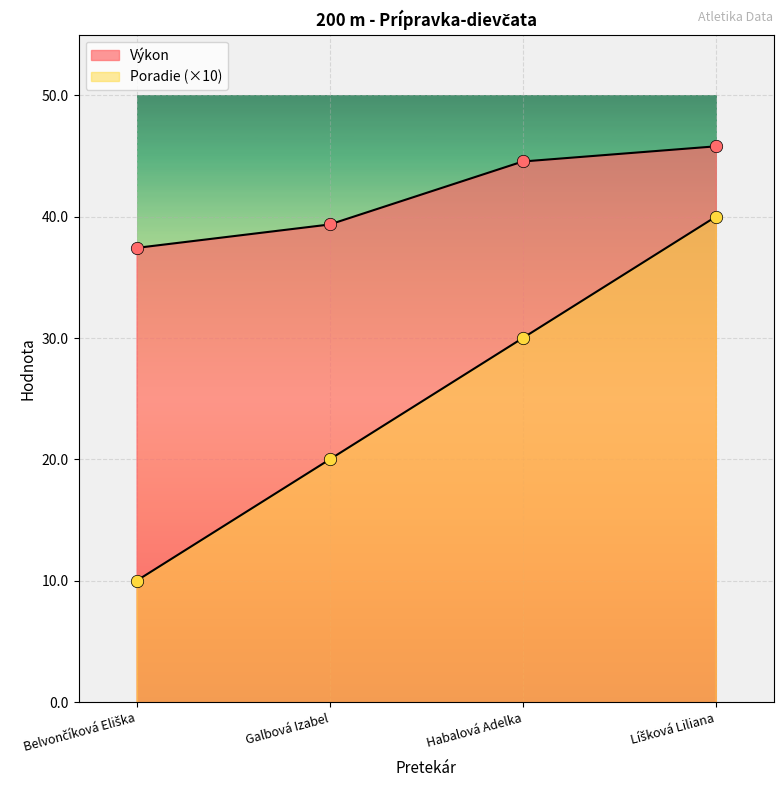

What are all the series names shown in the legend?

Poradie, Výkon